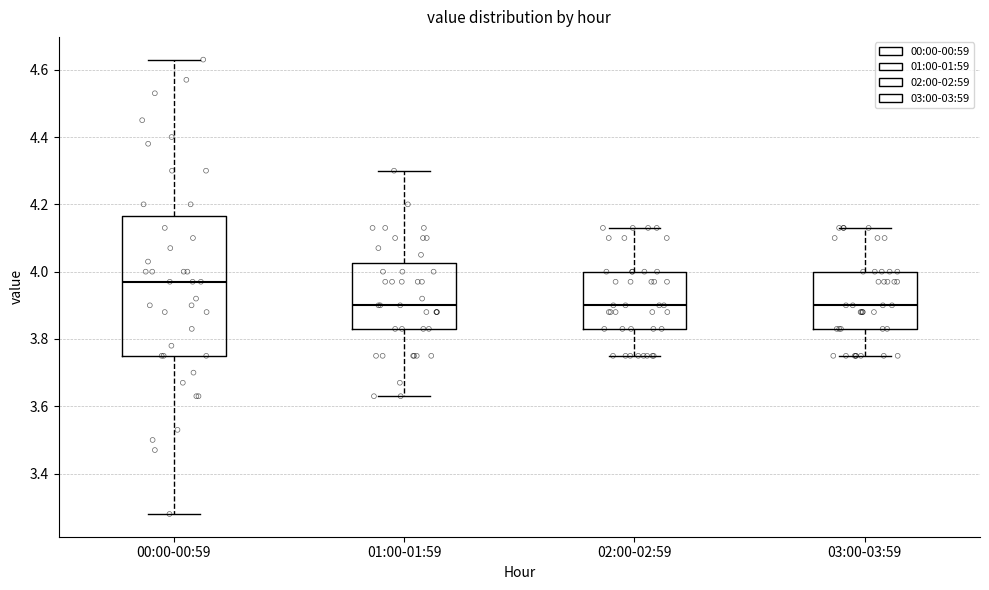

Reading left to right, transcribe this box plot: for each box, give where its median line is, the range the box spans, and where its two whiskers end, as read against the y-axis. The values are not printed on the chart, so give them approximately, as read against the axis.

00:00-00:59: median 3.98, box 3.76 to 4.16, whiskers 3.28 to 4.64
01:00-01:59: median 3.90, box 3.84 to 4.02, whiskers 3.64 to 4.30
02:00-02:59: median 3.90, box 3.84 to 4.00, whiskers 3.76 to 4.14
03:00-03:59: median 3.90, box 3.84 to 4.00, whiskers 3.76 to 4.14